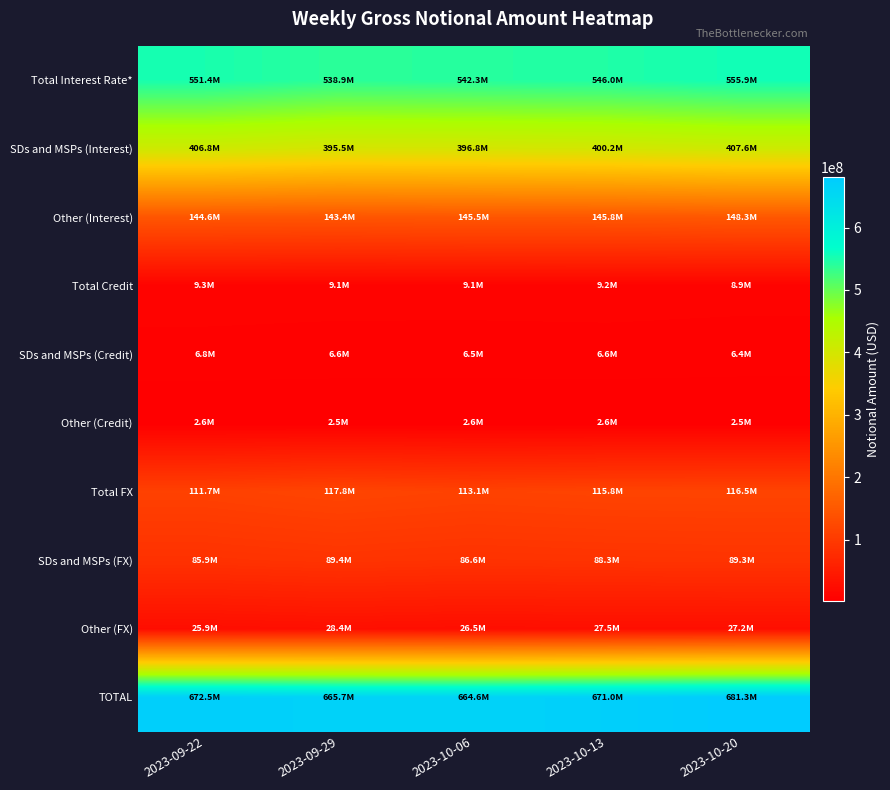

What is the total value across all series at 2023-09-29?

1997197356